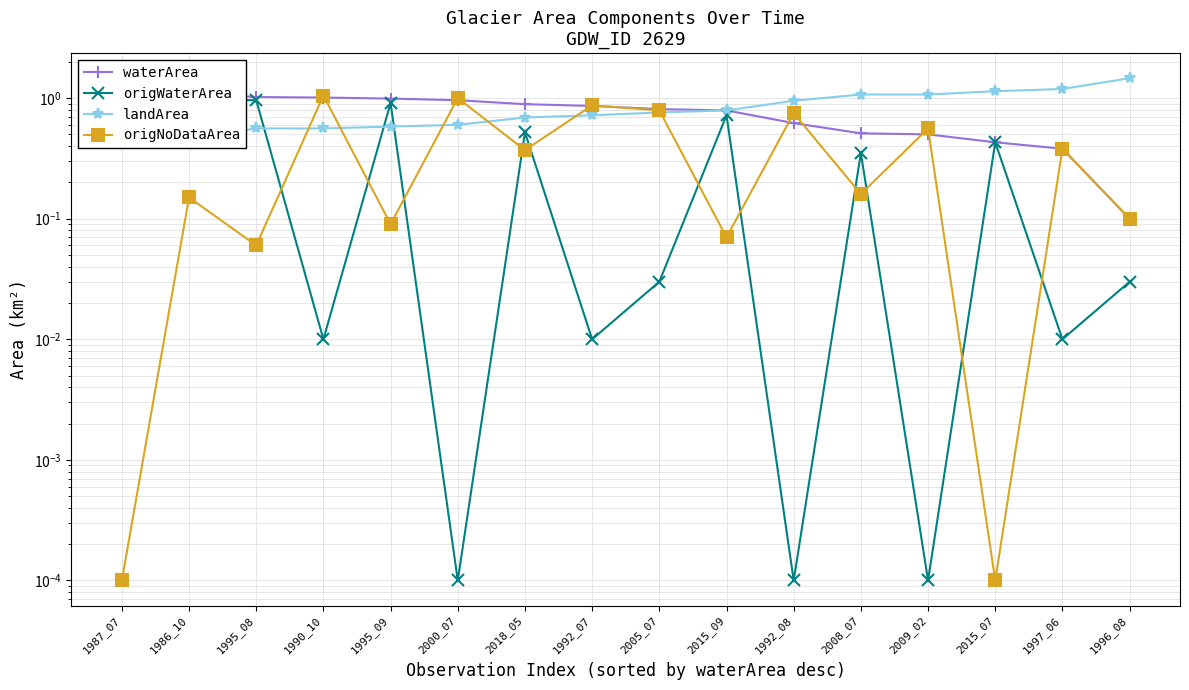

In origWaterArea, how many points are lower than both neighbors (excluding endpoints)?

6